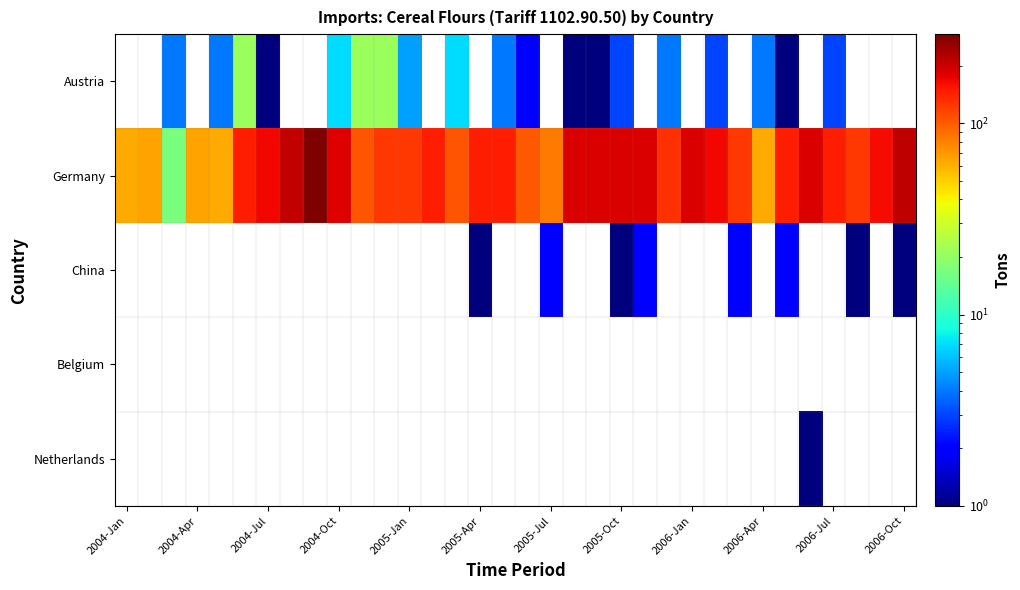

What is the sum of all Germany values?

4710.0